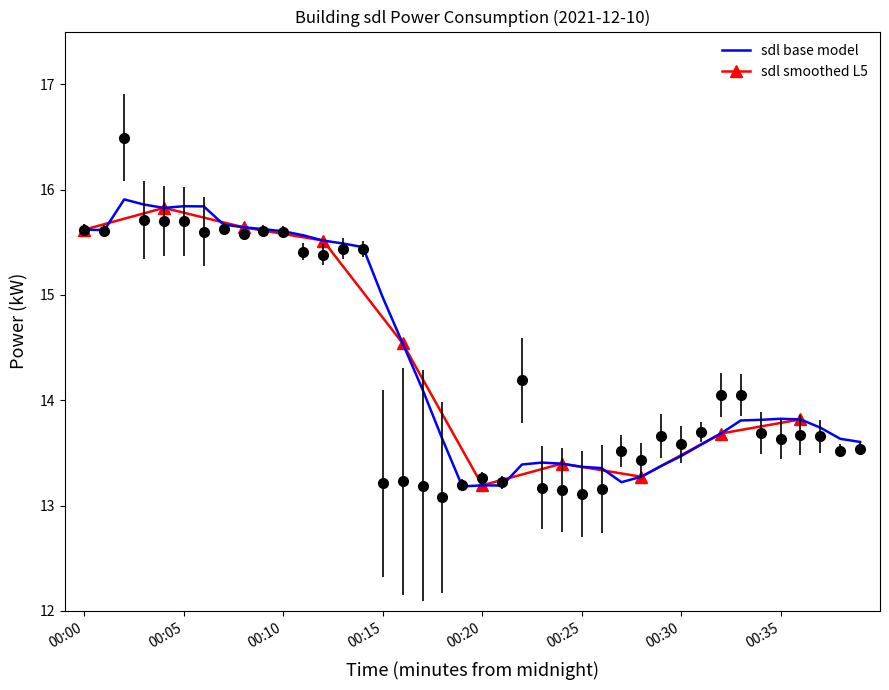

Reading right to left, list all the values displayed in this chart.

00:39=13.5	00:38=13.5	00:37=13.7	00:36=13.7	00:35=13.6	00:34=13.7	00:33=14.1	00:32=14.1	00:31=13.7	00:30=13.6	00:29=13.7	00:28=13.4	00:27=13.5	00:26=13.2	00:25=13.1	00:24=13.2	00:23=13.2	00:22=14.2	00:21=13.2	00:20=13.3	00:19=13.2	00:18=13.1	00:17=13.2	00:16=13.2	00:15=13.2	00:14=15.4	00:13=15.4	00:12=15.4	00:11=15.4	00:10=15.6	00:09=15.6	00:08=15.6	00:07=15.6	00:06=15.6	00:05=15.7	00:04=15.7	00:03=15.7	00:02=16.5	00:01=15.6	00:00=15.6